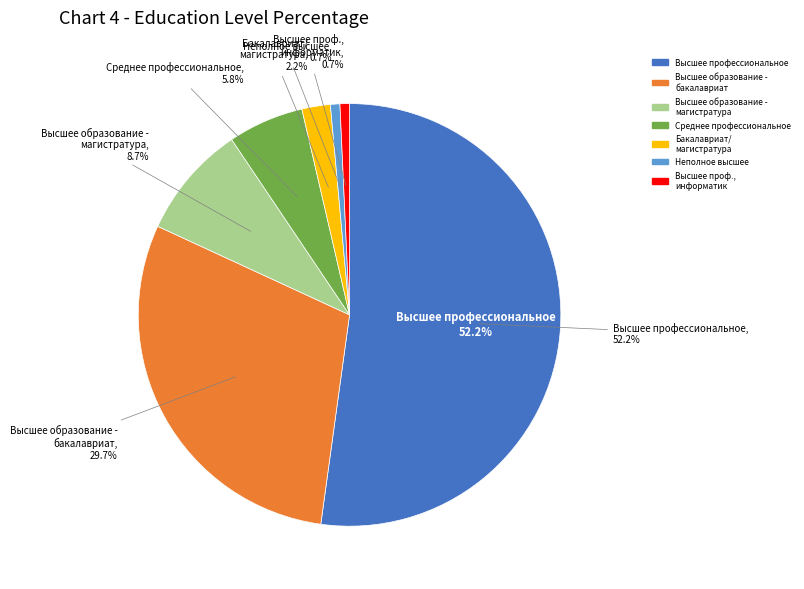

Which category has the biggest portion of the pie?

высшее профессиональное